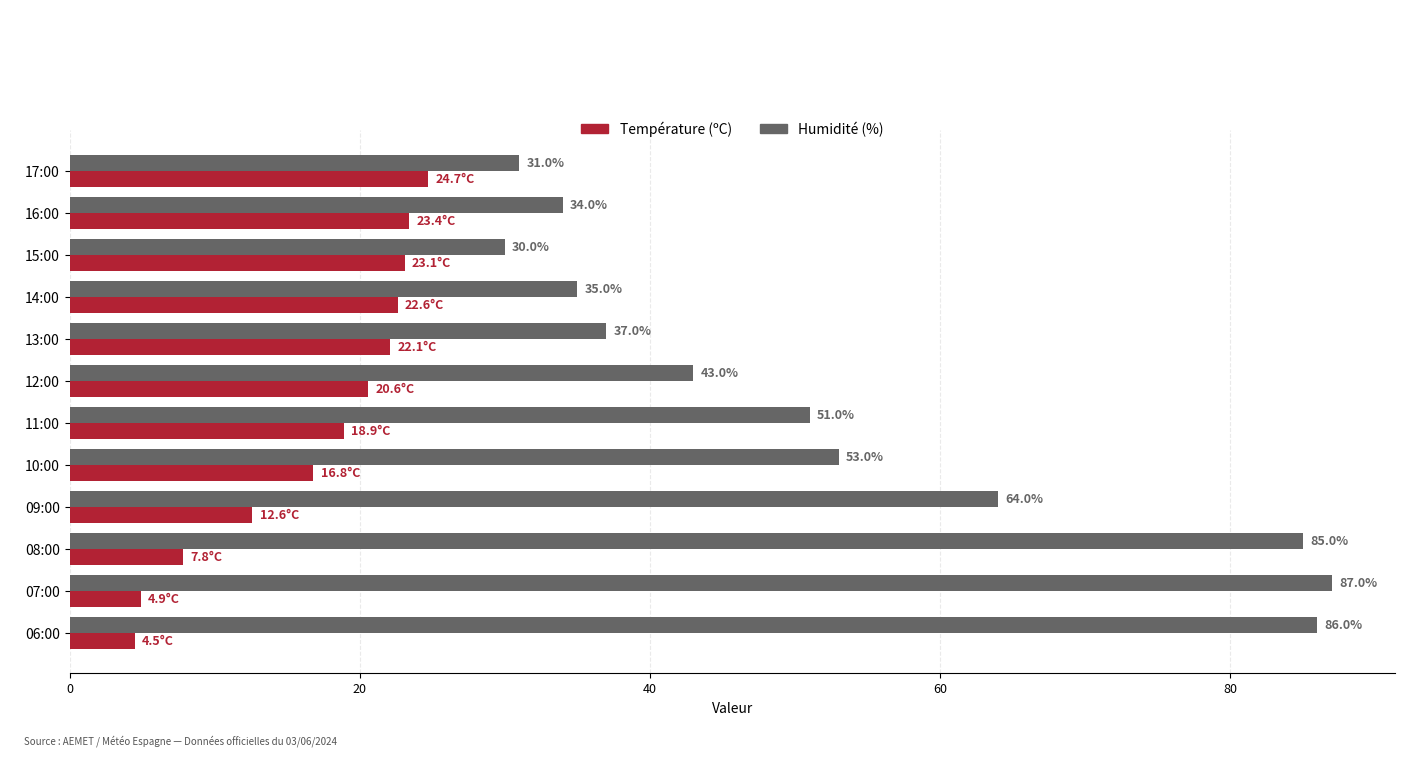

At which label does Température (ºC) reach its minimum?

06:00